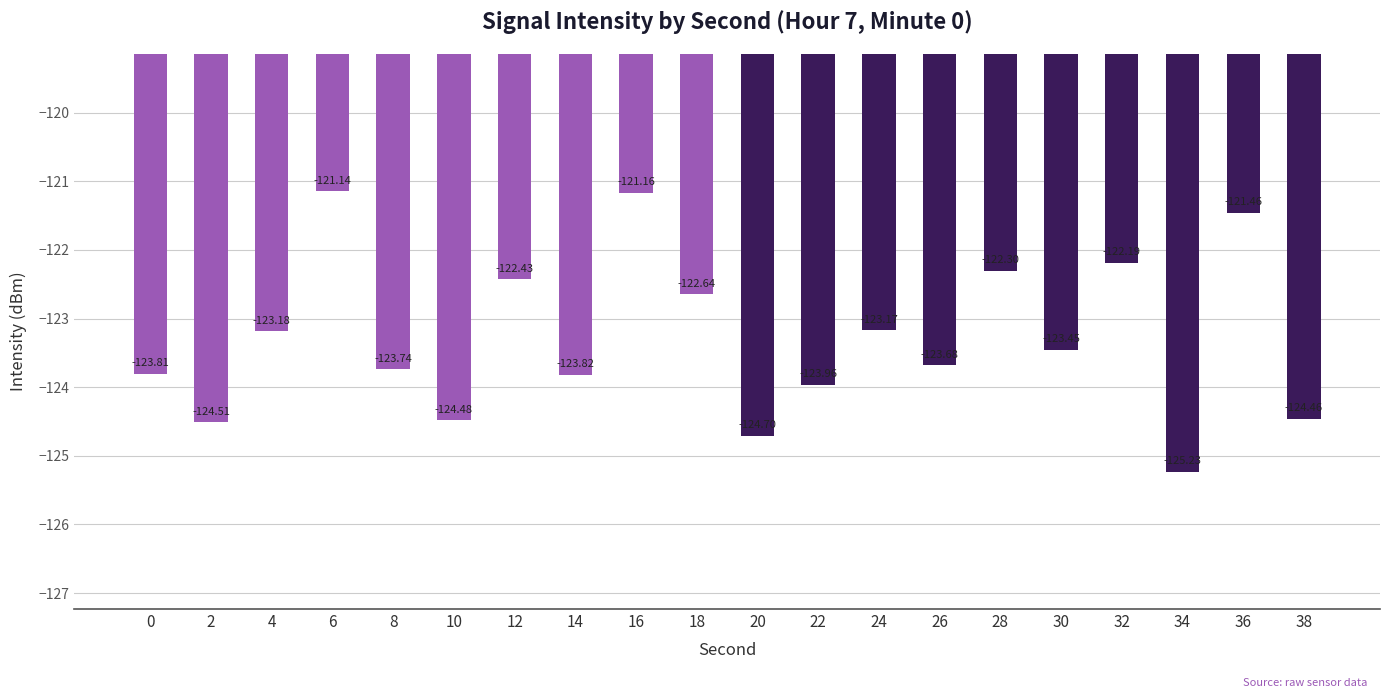

List the labels in order of value, largest first.

6, 16, 36, 32, 28, 12, 18, 24, 4, 30, 26, 8, 0, 14, 22, 38, 10, 2, 20, 34